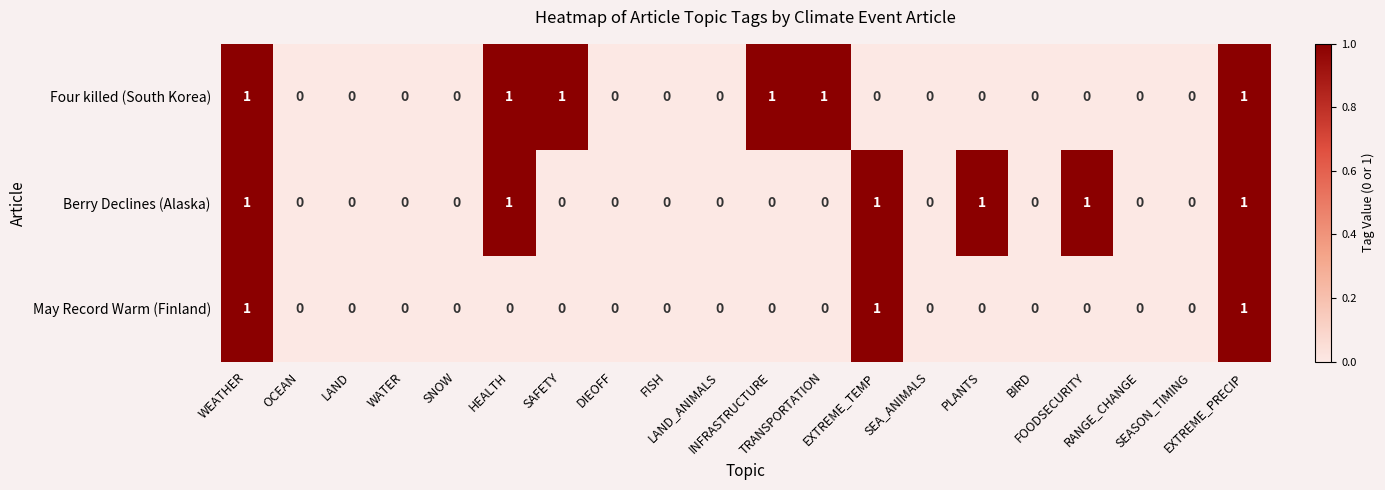

How many May Record Warm (Finland) values are between 0 and 1?

20